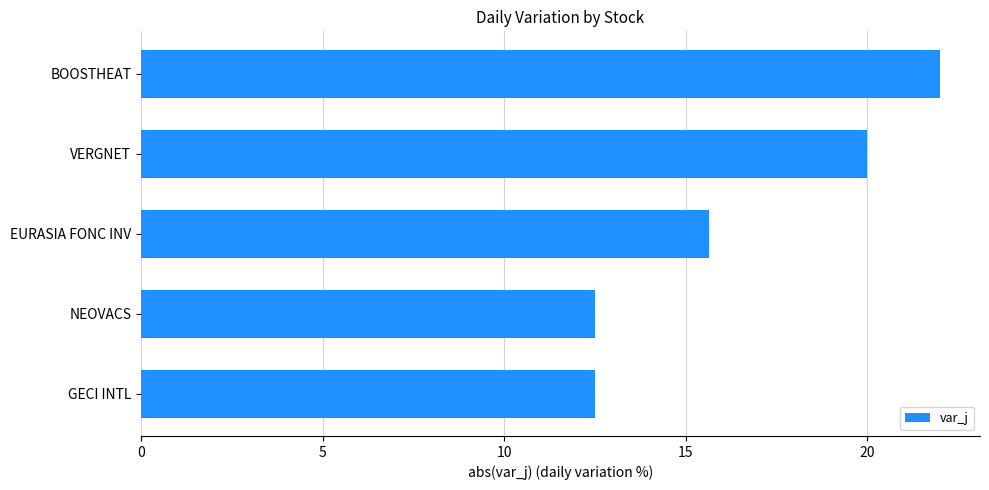

Are the bars horizontal?

Yes